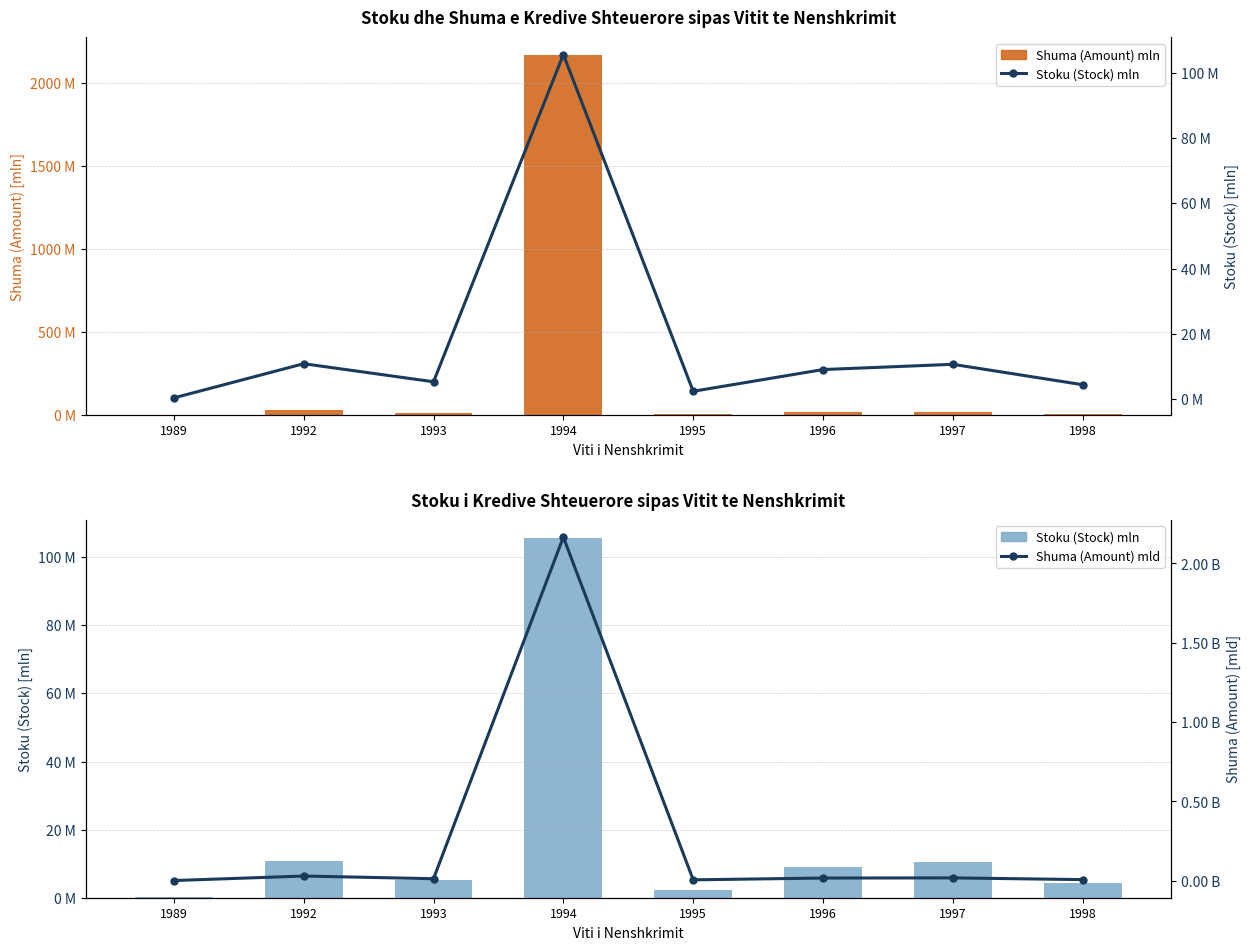

What is the value of the Shuma (Amount) mln bar at the 3rd from the left?

13.1